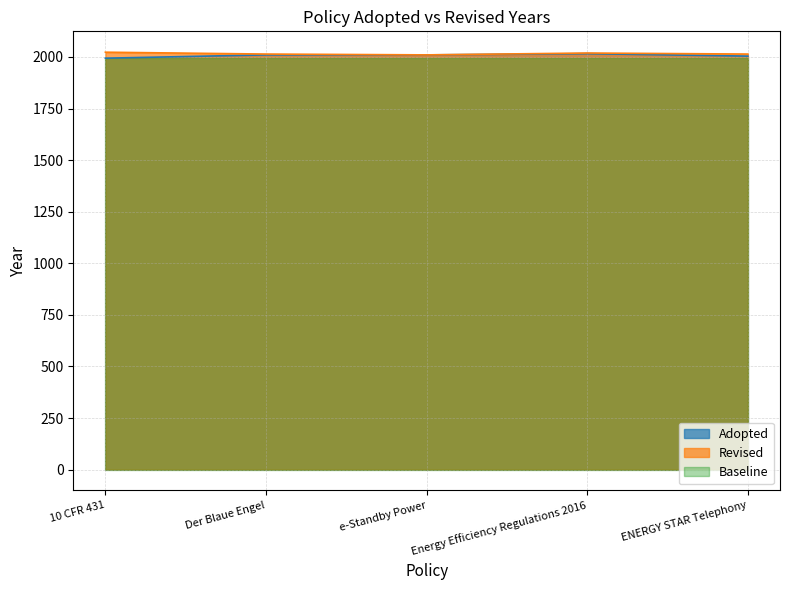

What is the maximum value shown in the chart?

2023